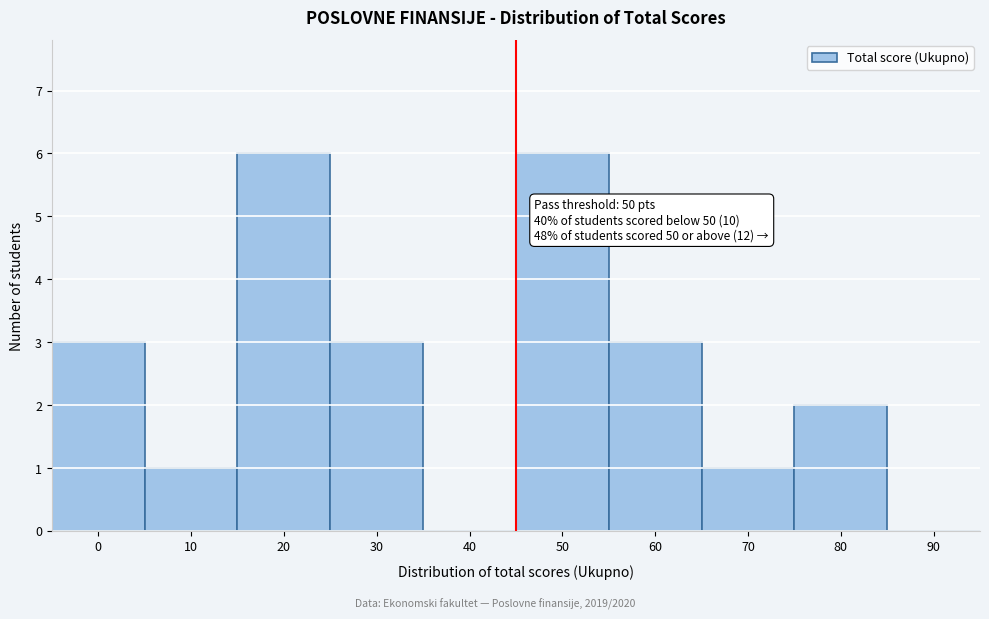

Reading left to right, list all the values displayed in this chart.

0=3	10=1	20=6	30=3	40=0	50=6	60=3	70=1	80=2	90=0